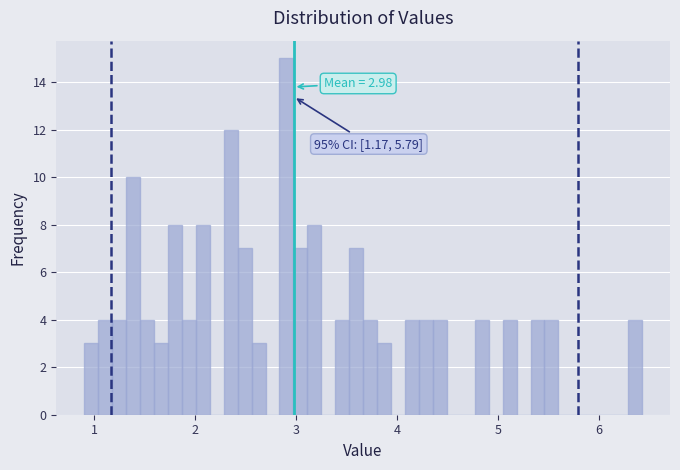

Around what value on the x-axis is the tallest bar? Give the approximate position of its centre, as read against the axis.

2.9